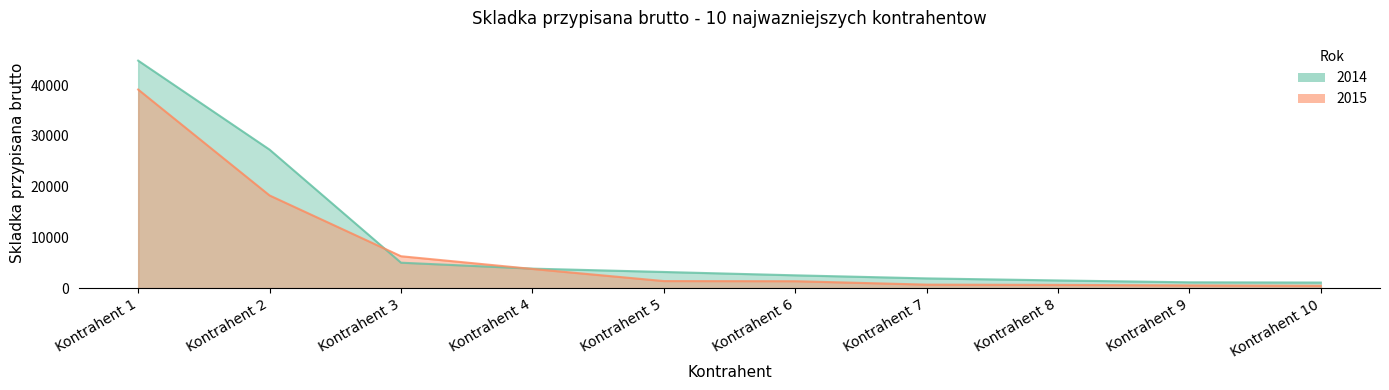

True or false: 2014 and 2015 cross at least once.

True